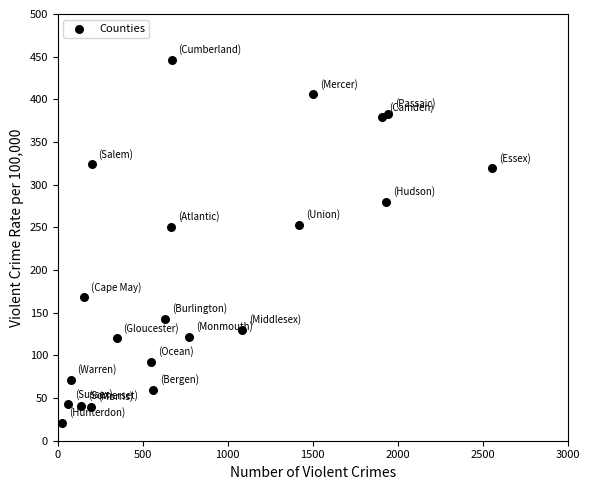

What is the range of X values (max minus min)?

2528.0